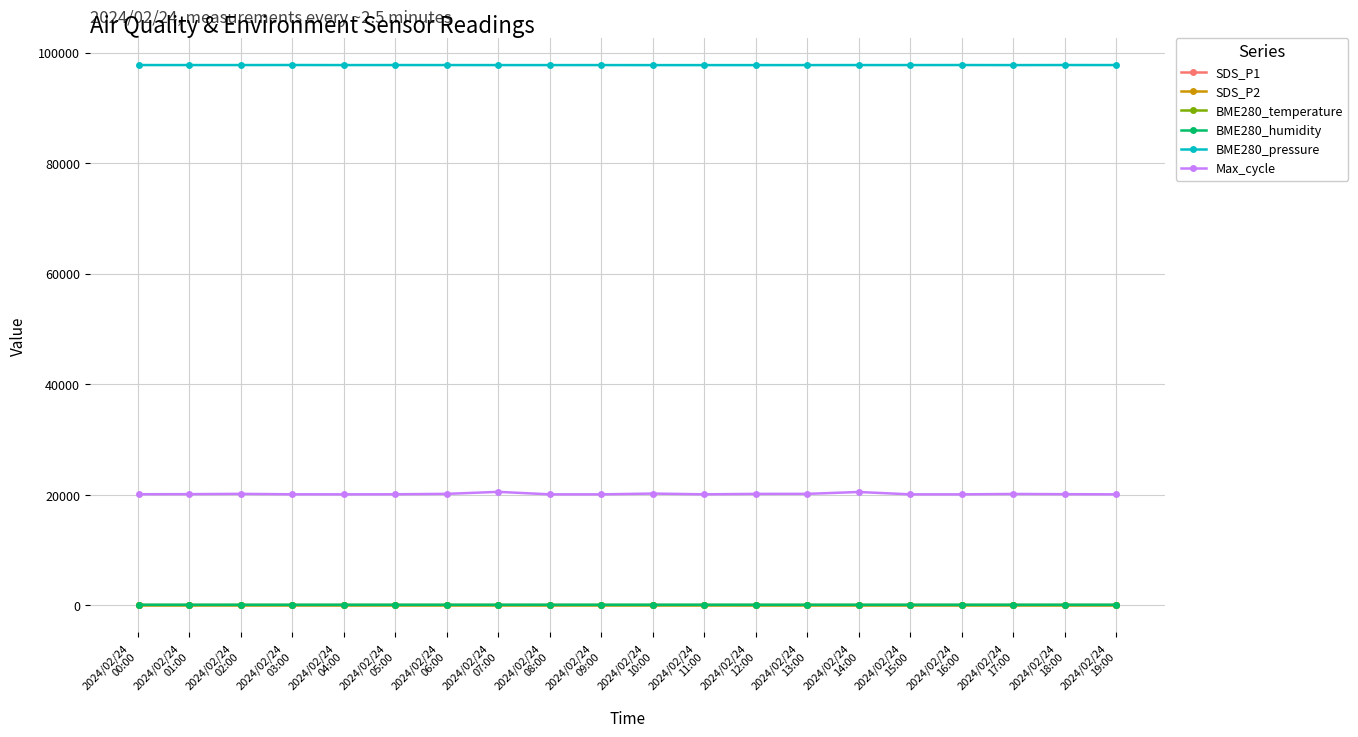

What is the maximum value shown in the chart?

97740.1